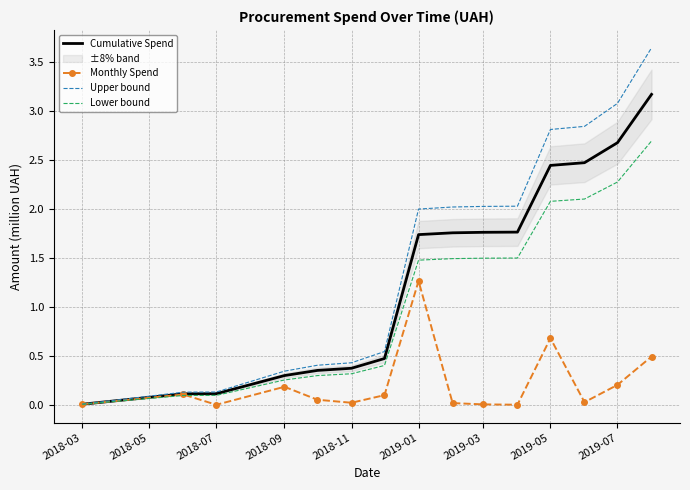

At which label does Lower bound reach its minimum?

2018-03